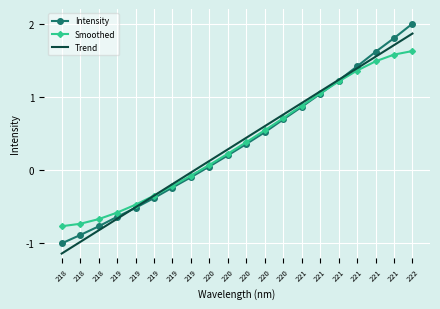

Which has a higher value, 221 or 219?

221